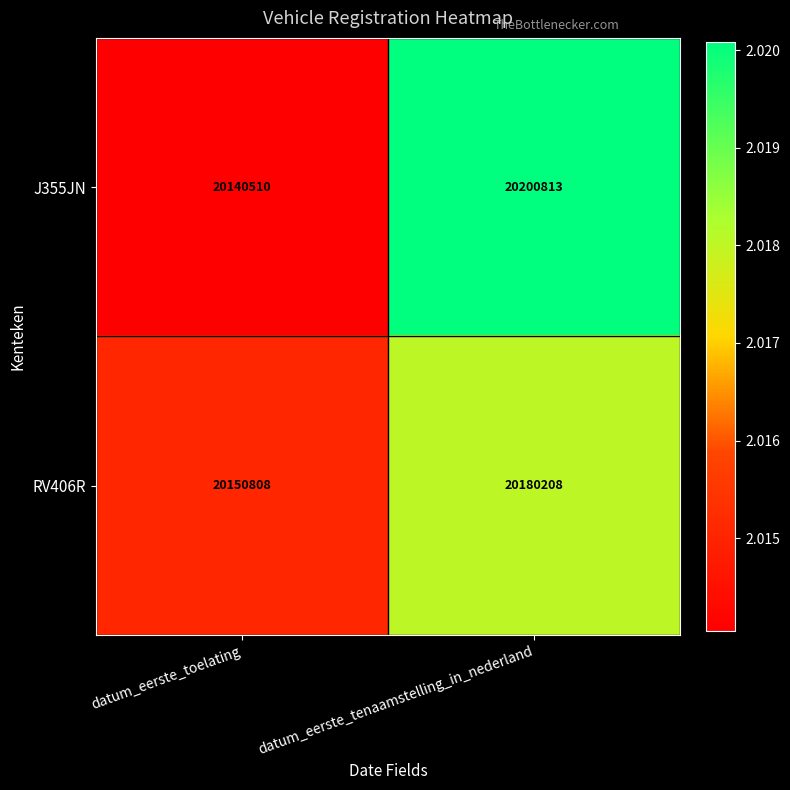

List the series in order of their overall mean, lowest first.

RV406R, J355JN